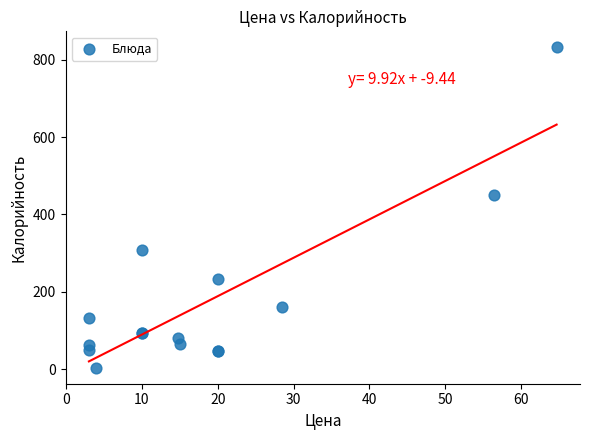

What Y value in the scatter plot is closest to 418?

451